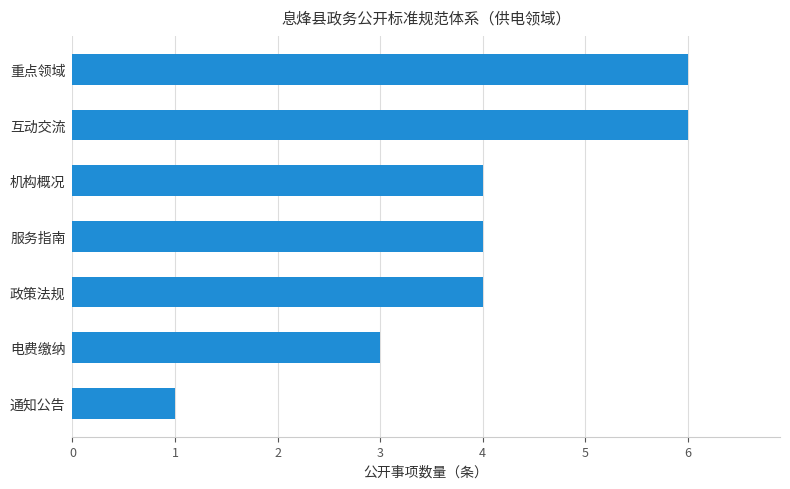

Approximately how many times larger is the value at 重点领域 compared to 电费缴纳?

2.0